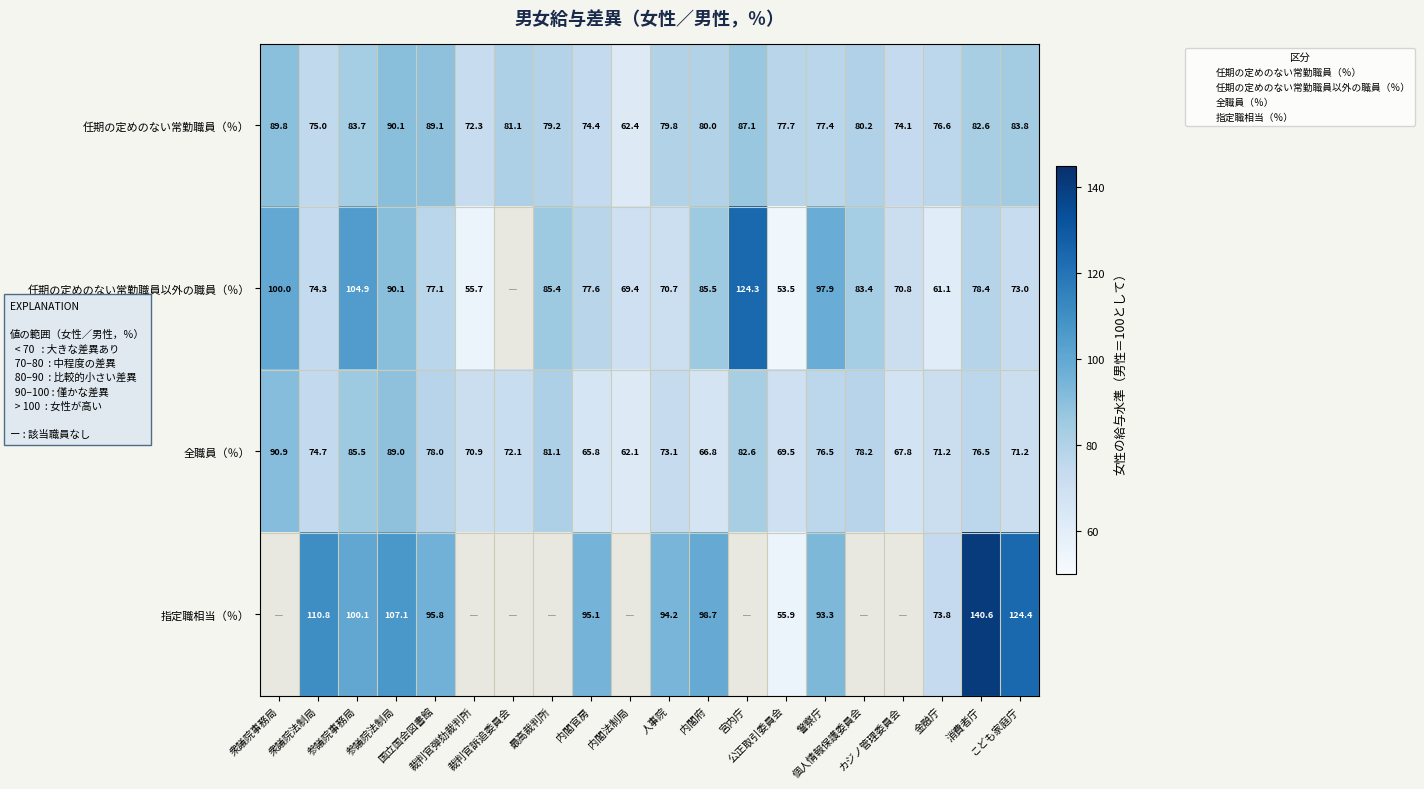

Where does the 任期の定めのない常勤職員（％） series first go above 80?

衆議院事務局